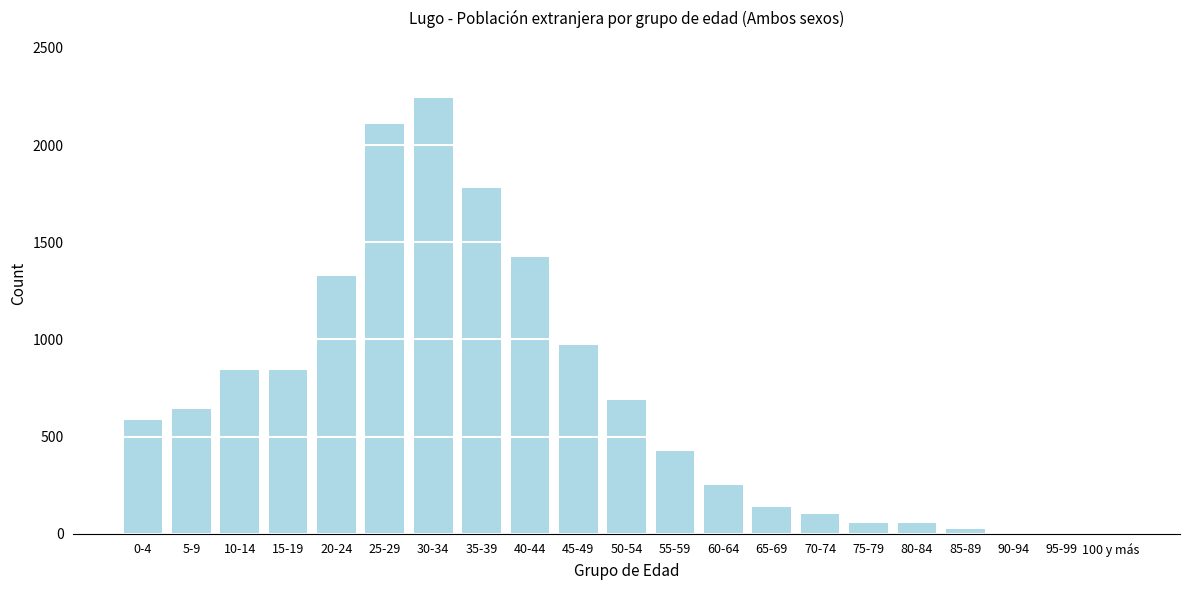

Where is the data nearest to the value 1121?

45-49